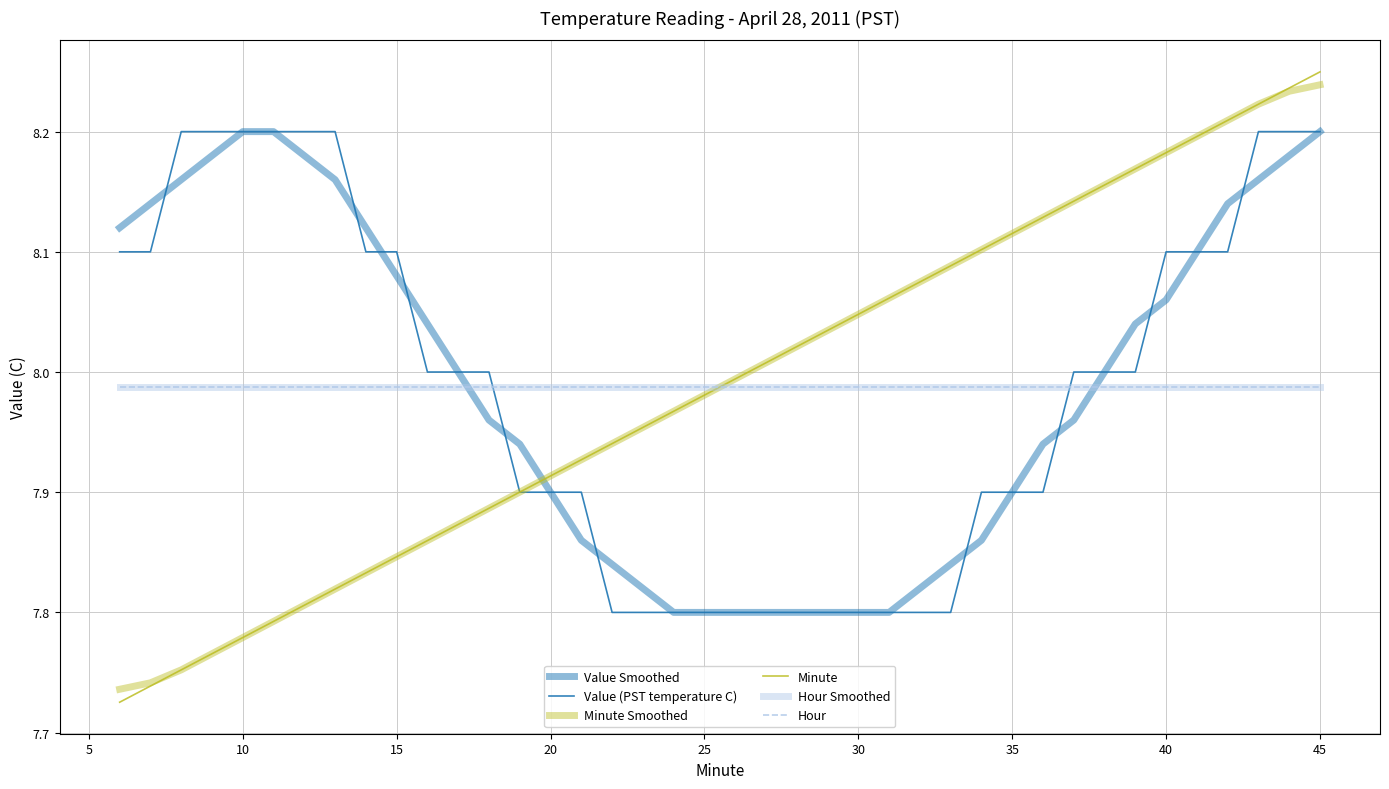

Is this an area chart (filled region under the line)?

No